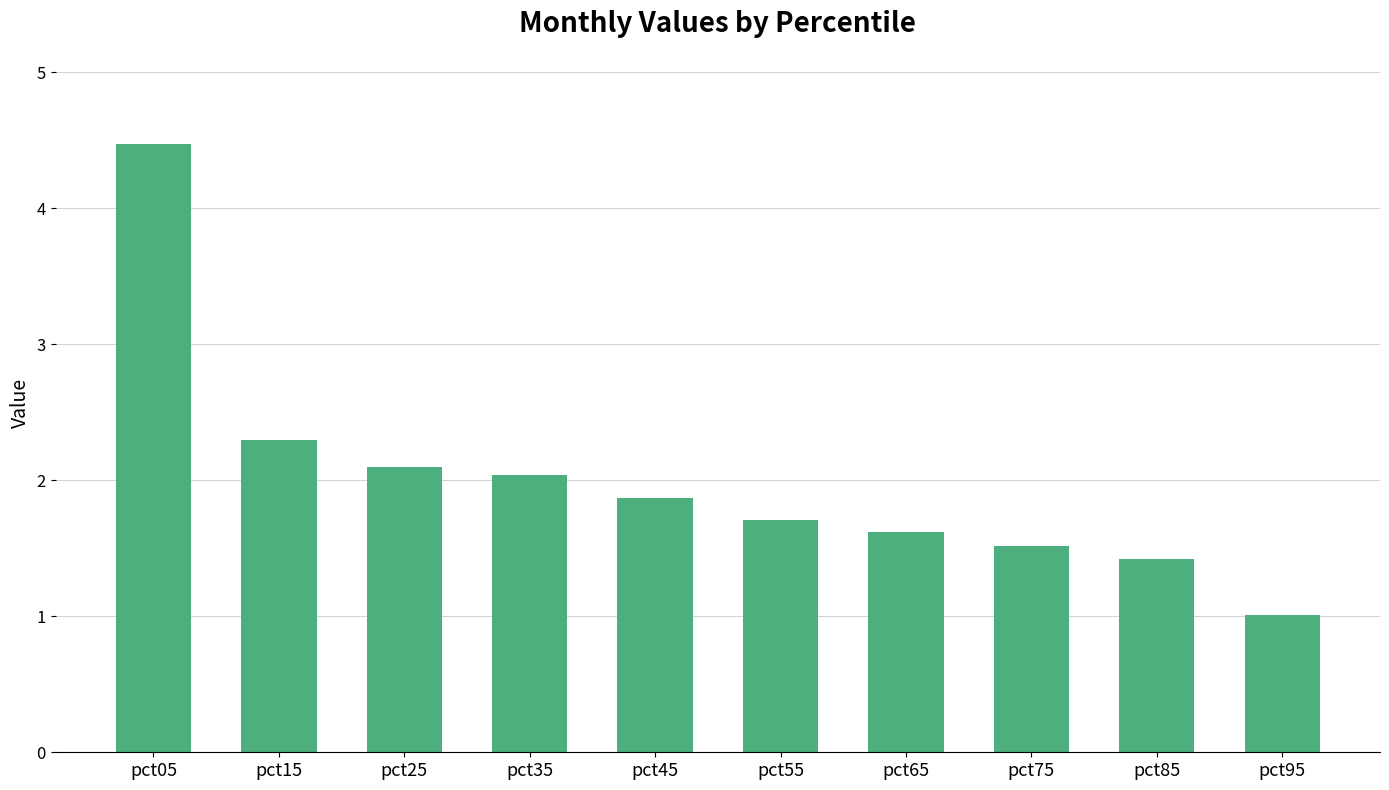

What value does the data have at pct85?

1.4